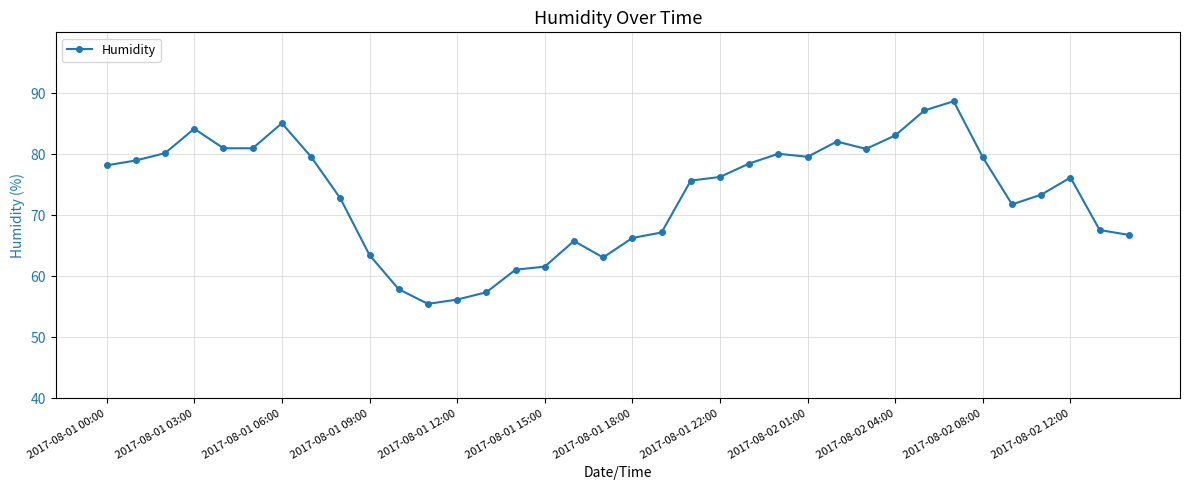

What is the value of the 32nd point from the left?

71.8